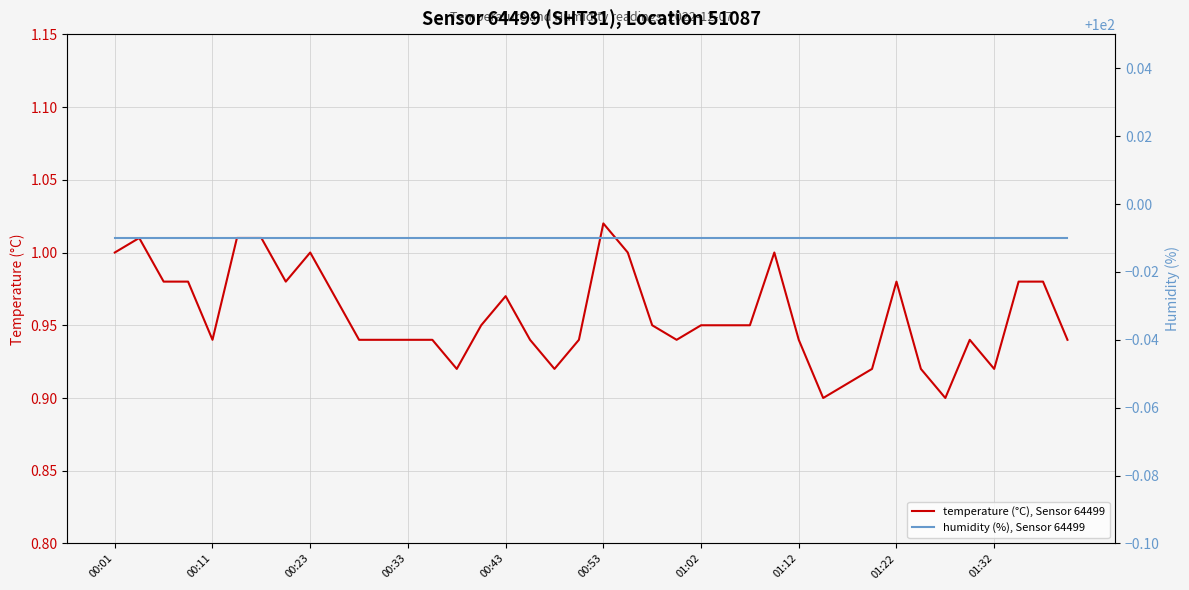

Between 38 and 23, which is larger?

38